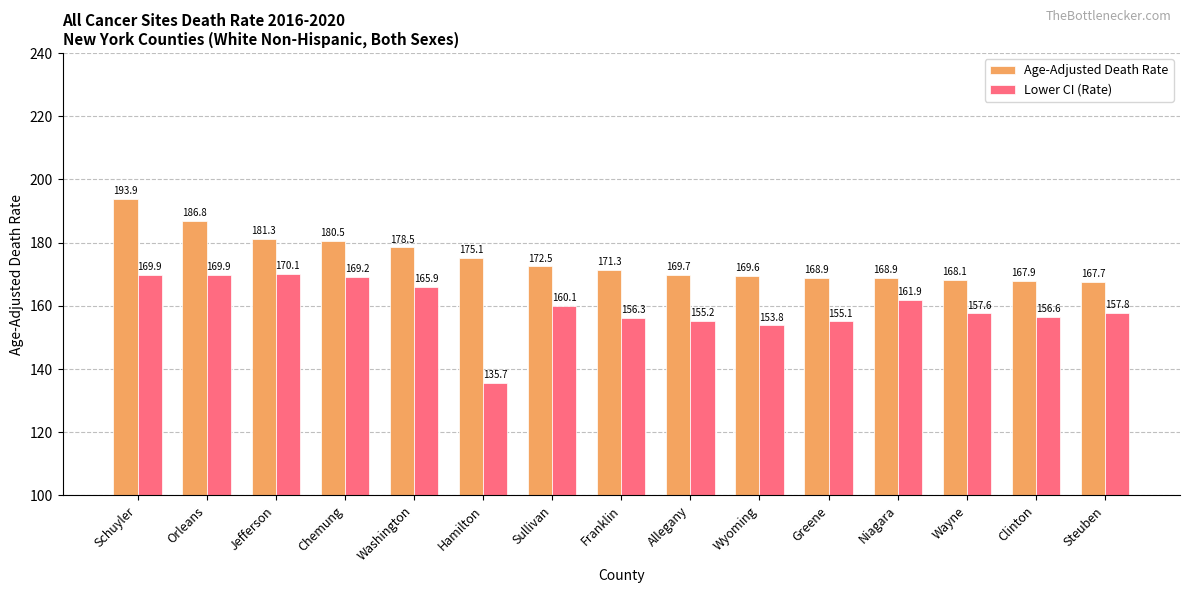

Which category has the lowest value across all series?

Hamilton